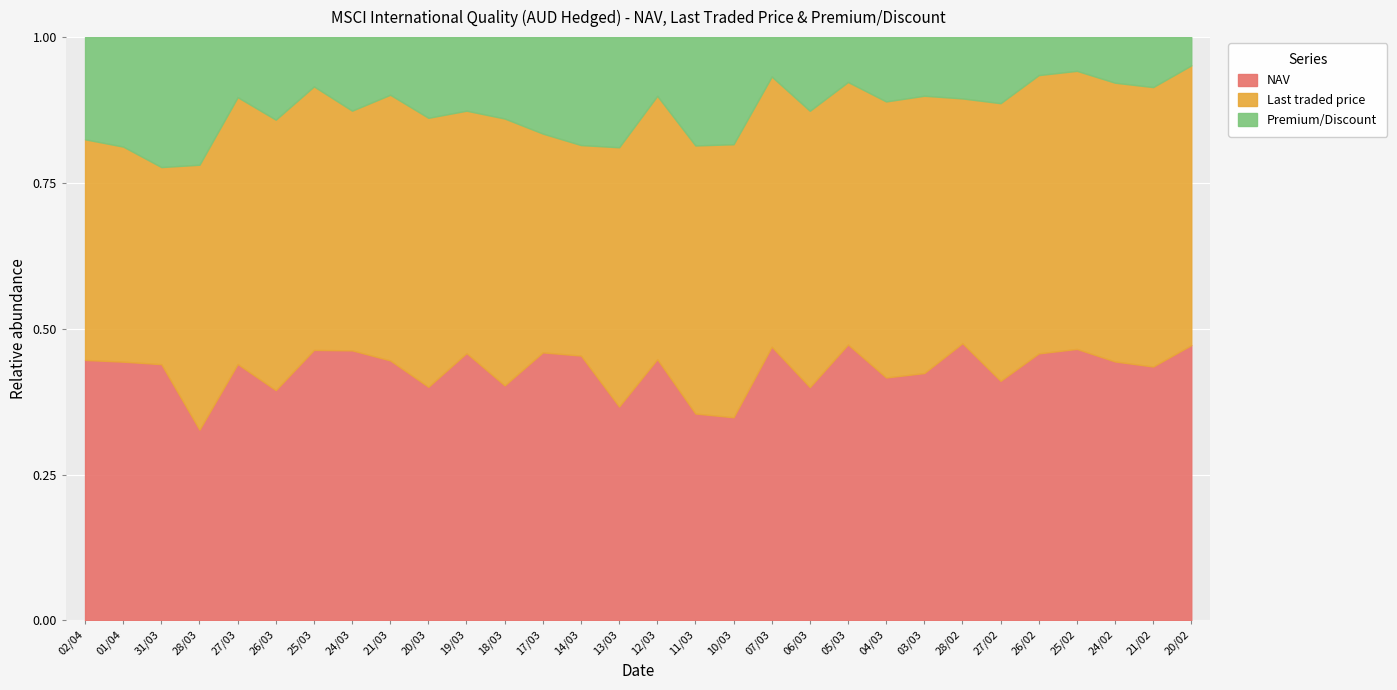

List the labels in order of Last traded price value, smallest first.

31/03, 01/04, 02/04, 14/03, 13/03, 17/03, 12/03, 28/03, 19/03, 21/03, 27/03, 18/03, 24/03, 11/03, 20/03, 25/03, 26/03, 10/03, 07/03, 05/03, 28/02, 04/03, 06/03, 03/03, 27/02, 25/02, 26/02, 24/02, 21/02, 20/02